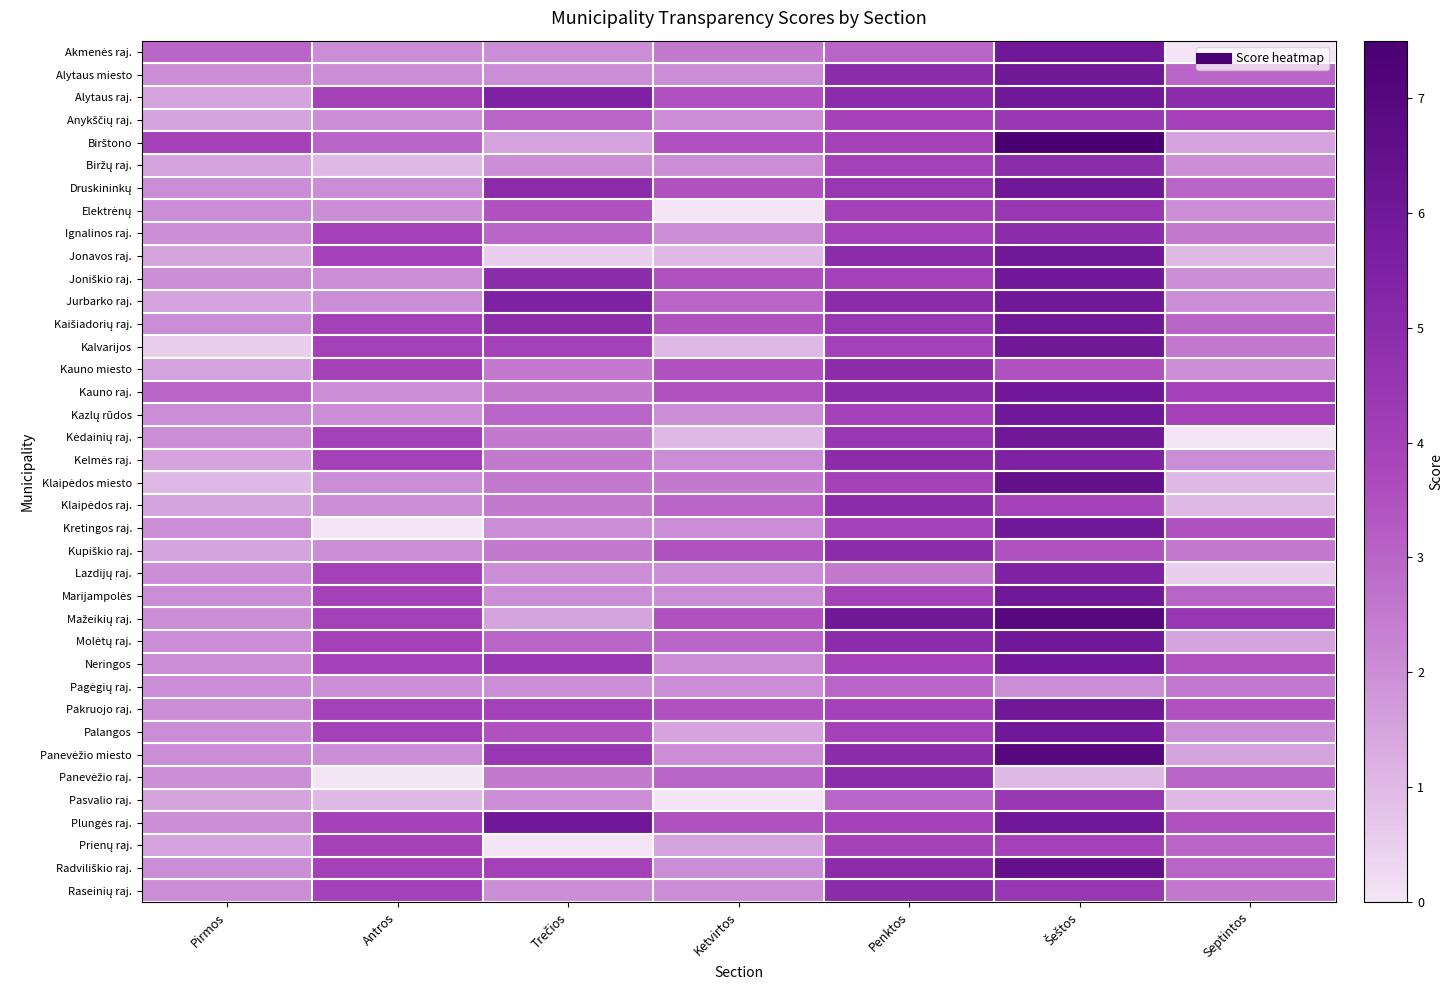

What is the spread (max minus min) of values at Šeštos?

6.5